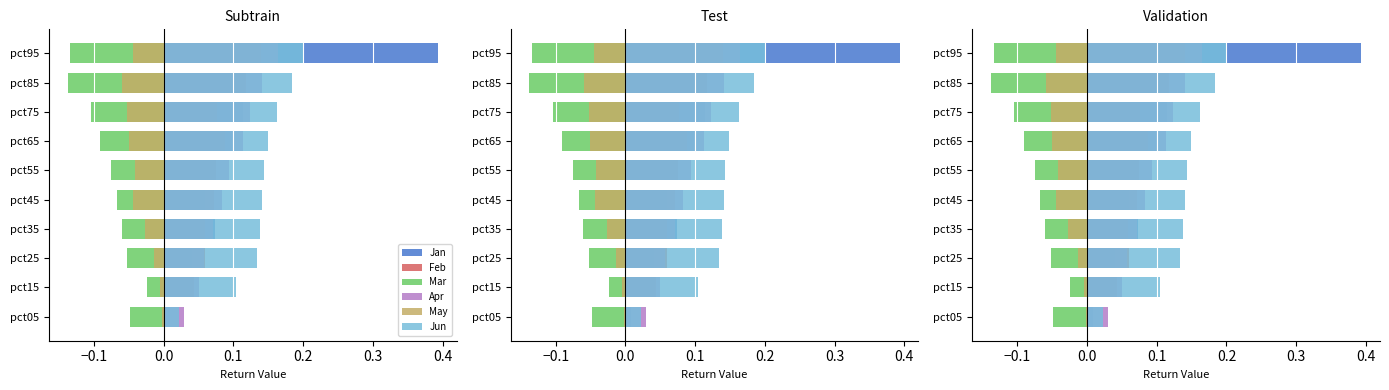

Between pct05 and pct35, which series saw the biggest shift?

Jun